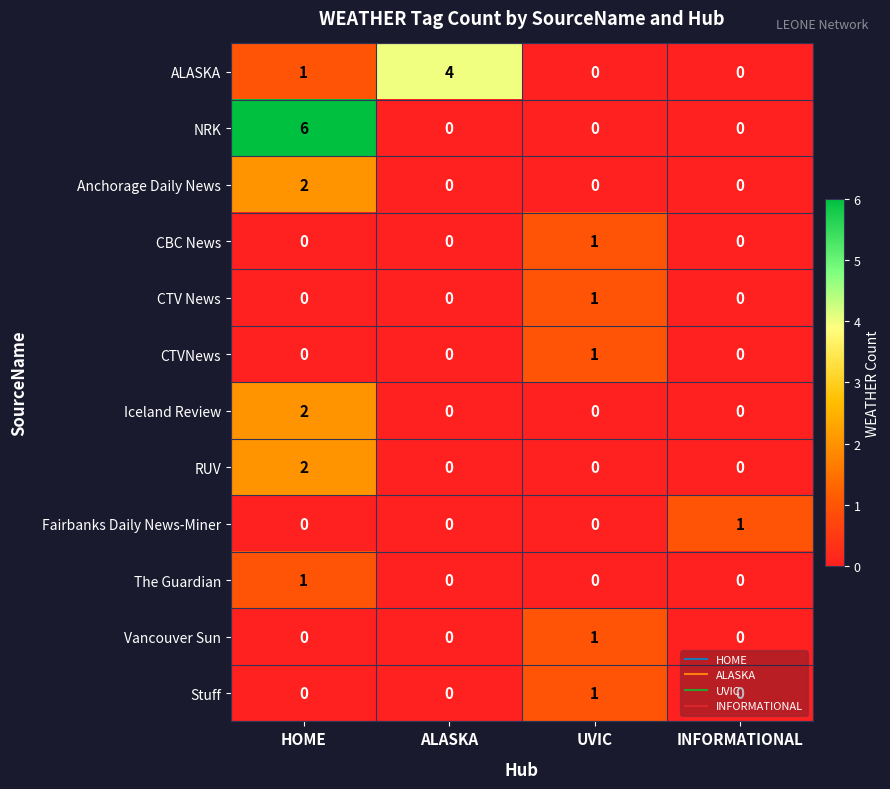

Which category has the highest value across all series?

HOME